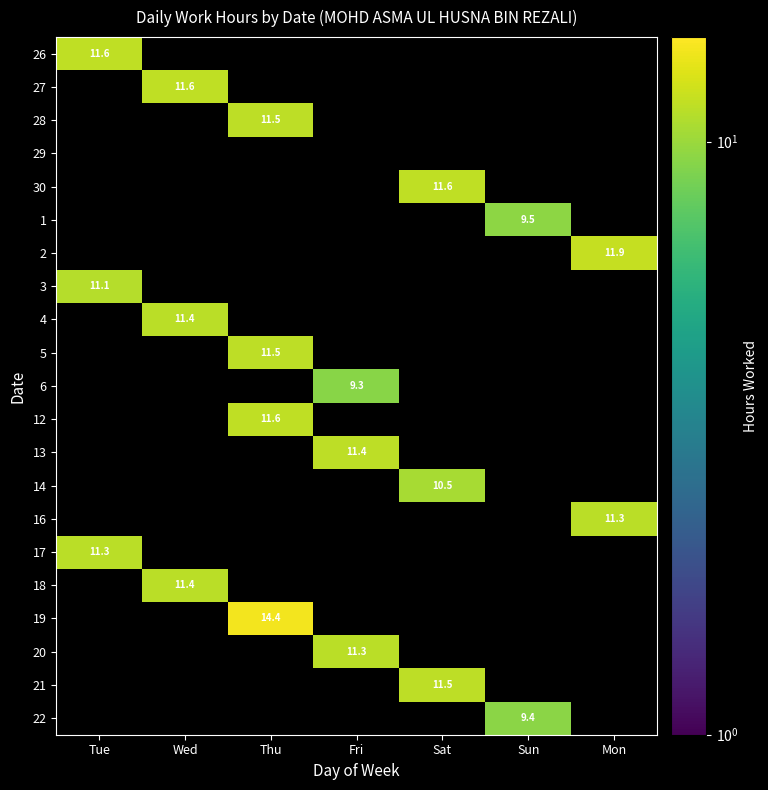

The 20 series shows 15.9 at Fri. True or false?

False